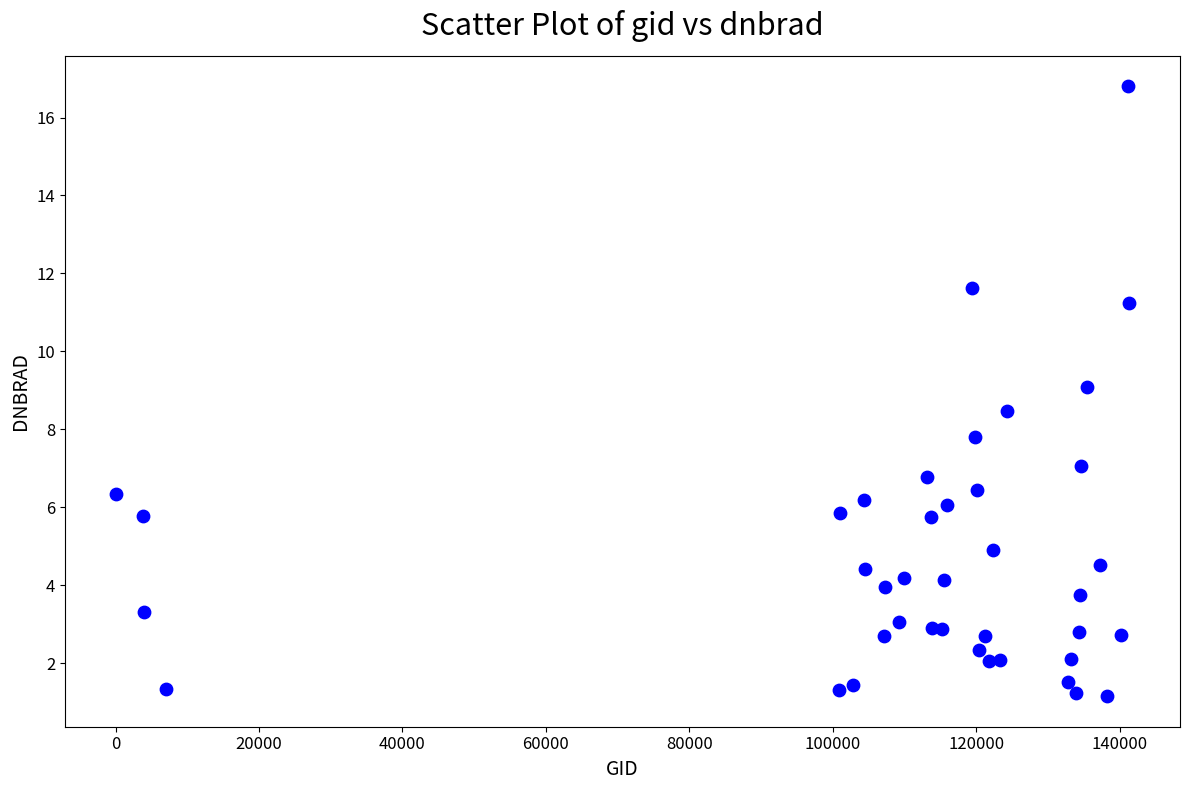

What Y value in the scatter plot is closest to 8?

7.8